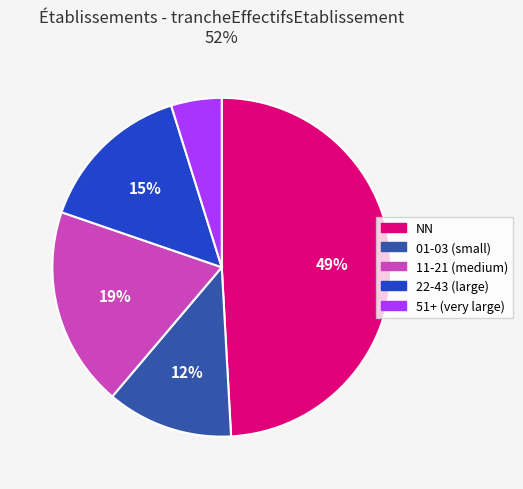

How many segments does this pie chart have?

5